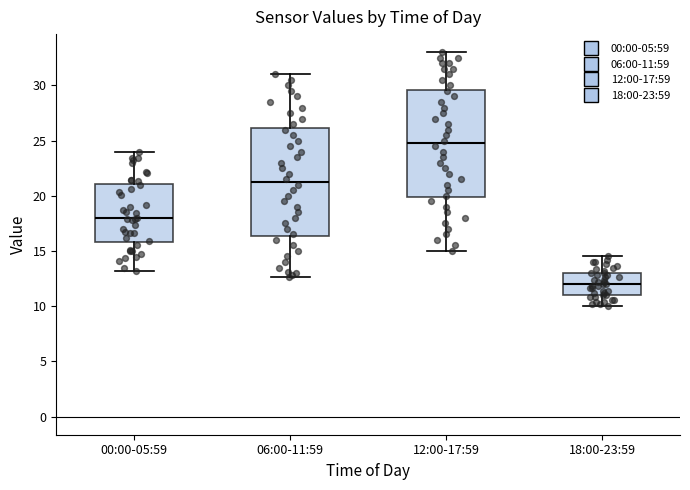

Which box has the lowest median line?

18:00-23:59